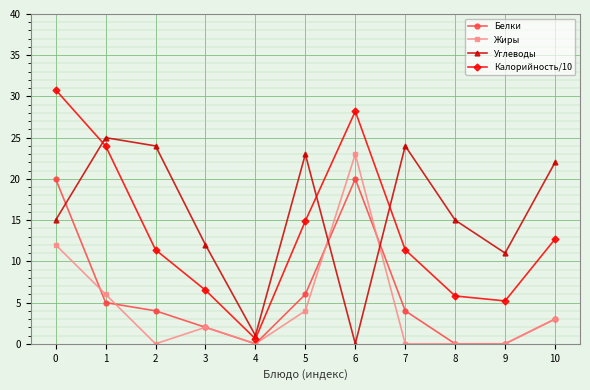

What are all the series names shown in the legend?

Белки, Жиры, Углеводы, Калорийность/10